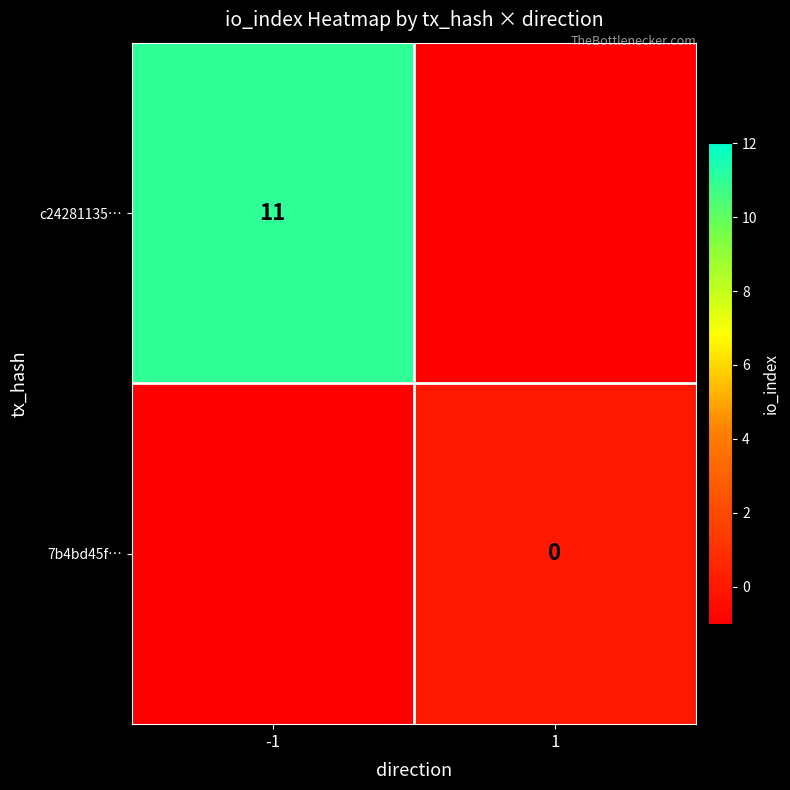

Count the number of data series in this chart.

2